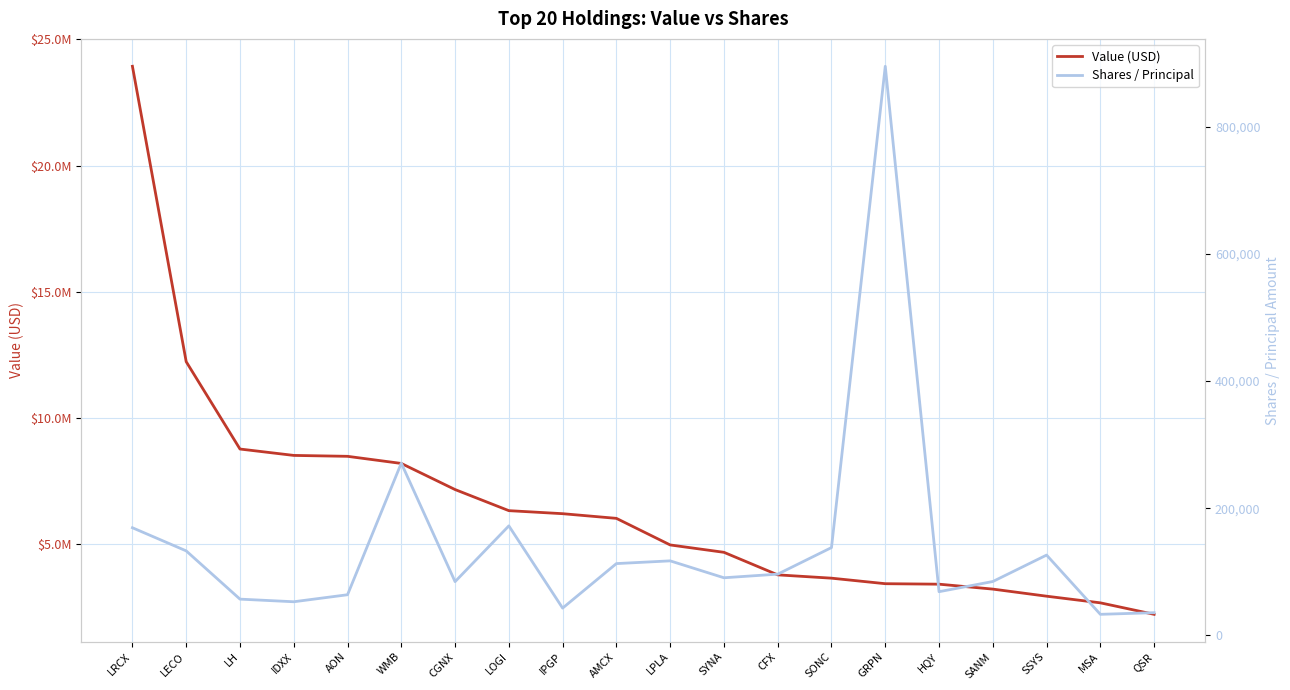

What is the label of the 16th point from the left?

HQY